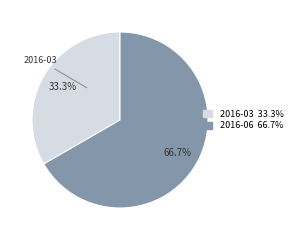

To the nearest percent, what is the difference between the largest and smallest slice percentages?

33%